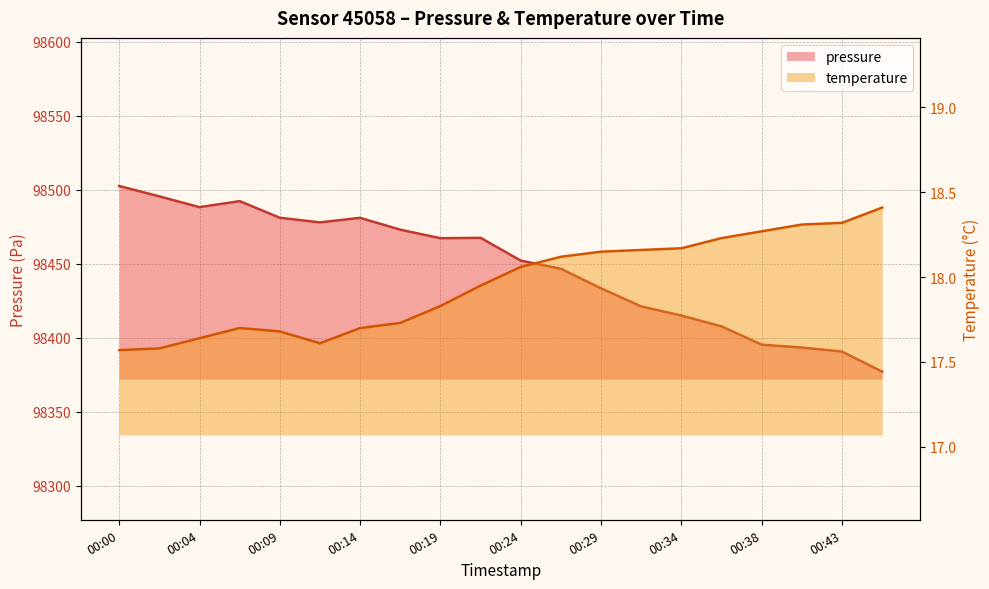

List the labels in order of pressure value, smallest first.

00:46, 00:43, 00:41, 00:38, 00:36, 00:34, 00:31, 00:29, 00:26, 00:24, 00:19, 00:21, 00:17, 00:12, 00:14, 00:09, 00:04, 00:07, 00:02, 00:00